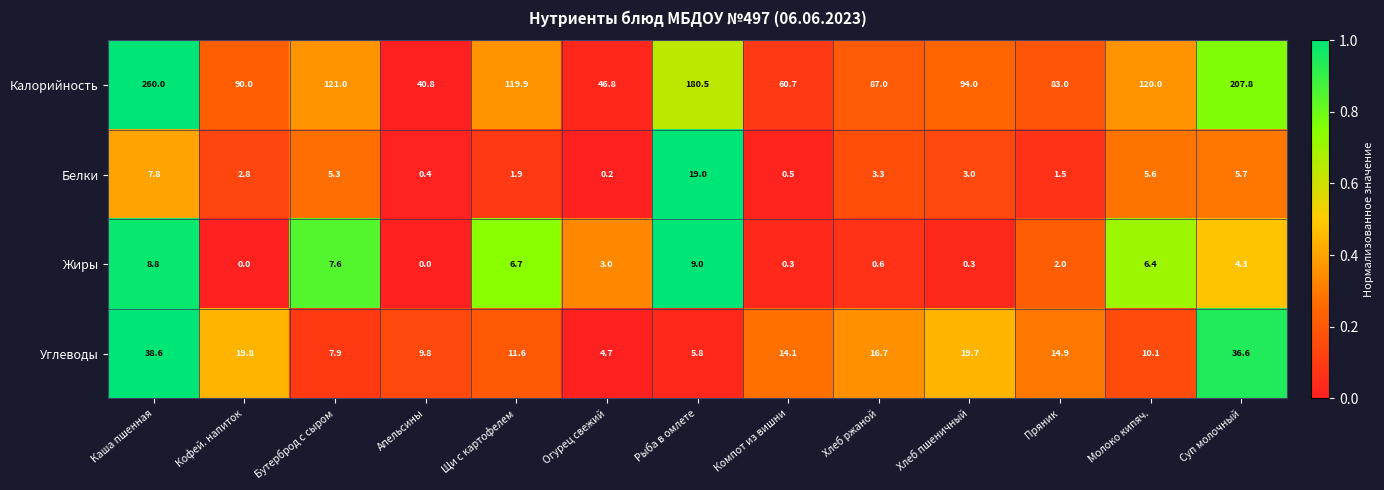

True or false: Углеводы has a value of 5.8 at Рыба в омлете.

True